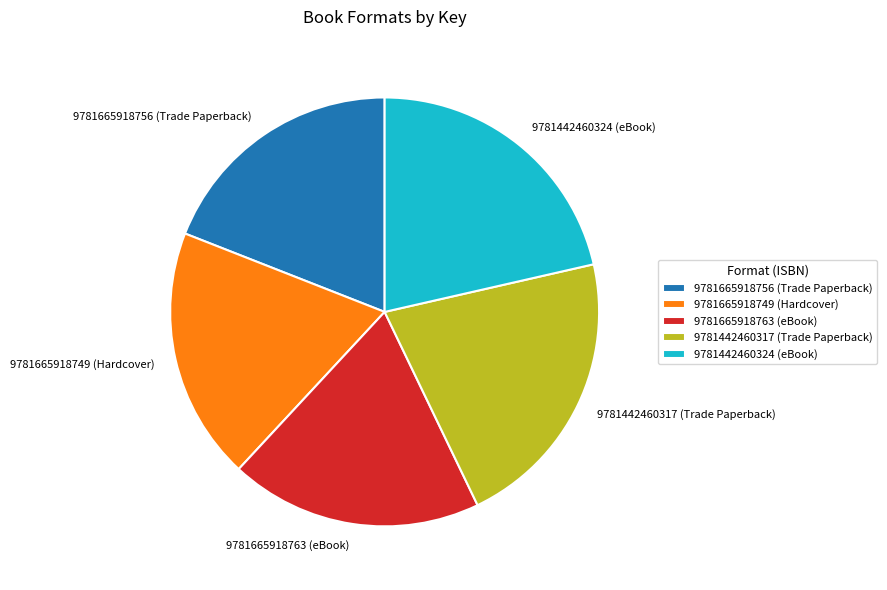

Count the number of slices in the pie.

5